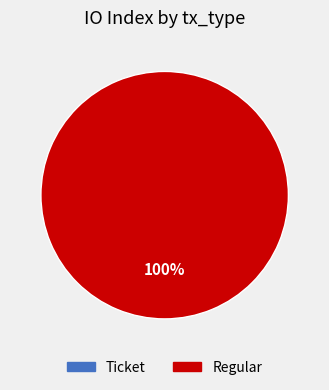

How many slices are in this pie chart?

2